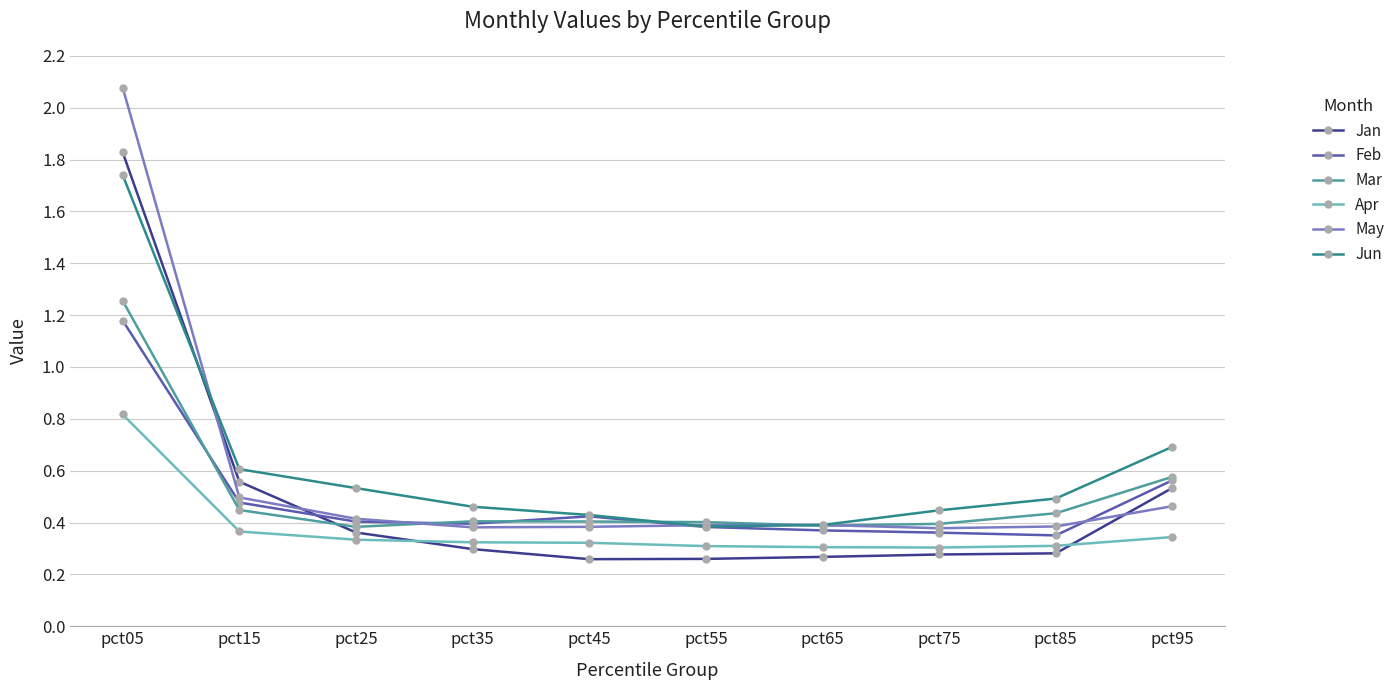

Which series has the largest total across all categories?

Jun